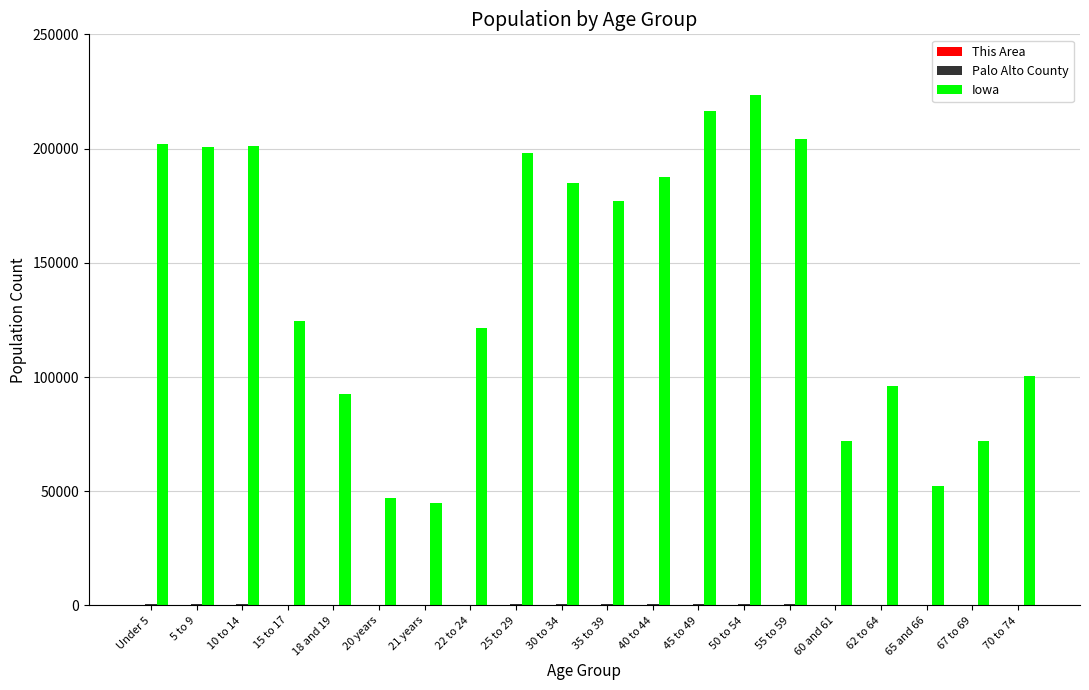

The value of Iowa at 22 to 24 is 71649. True or false?

False